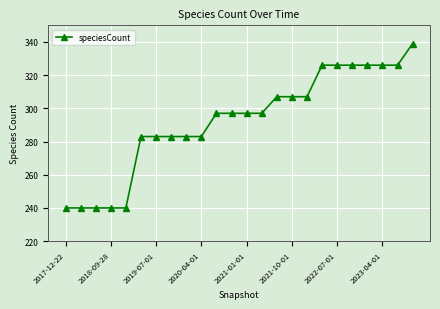

What is the greatest value displayed?

339